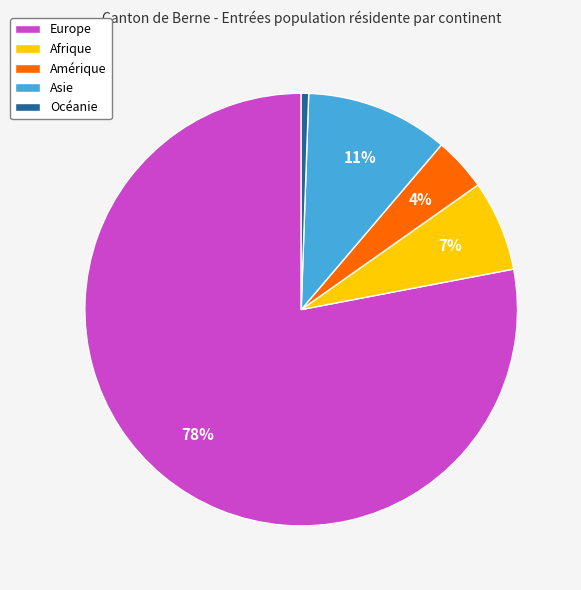

Which category accounts for the majority?

Europe